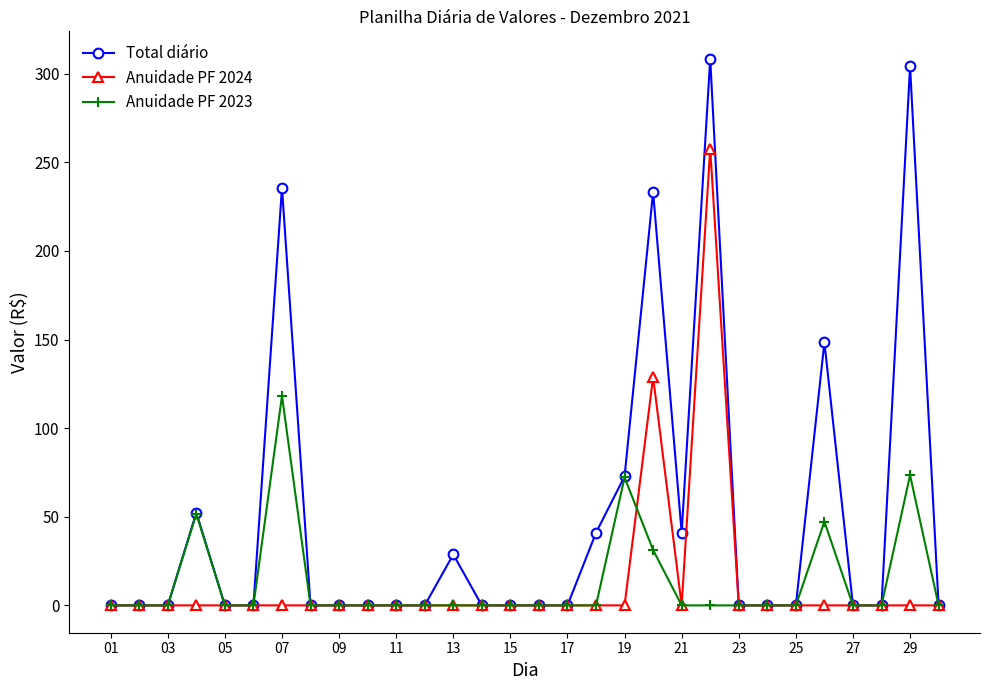

What is the highest value of the Anuidade PF 2023 series?

118.2